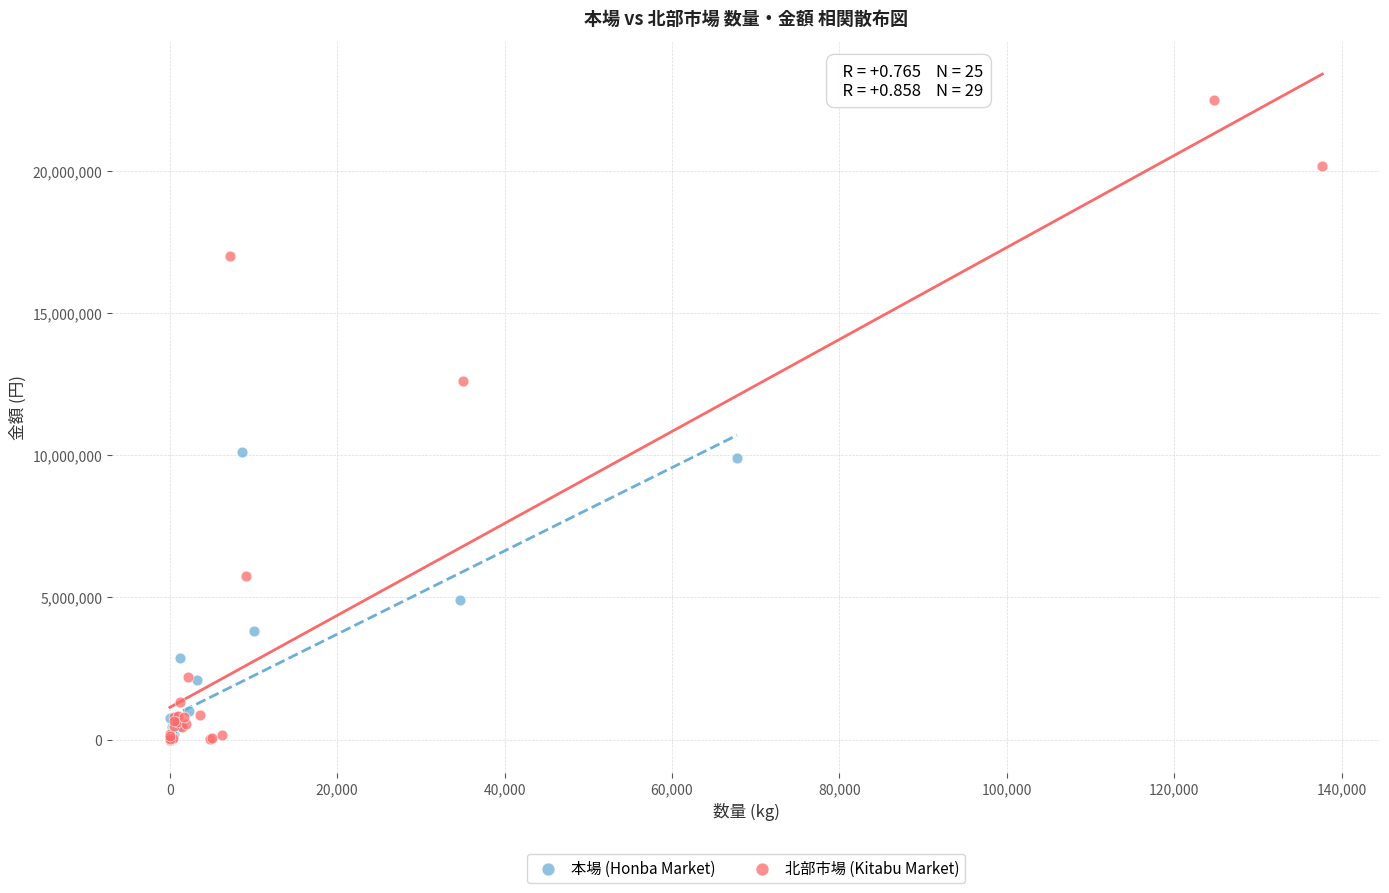

Which series contains the highest Y value?

北部市場 (Kitabu Market)